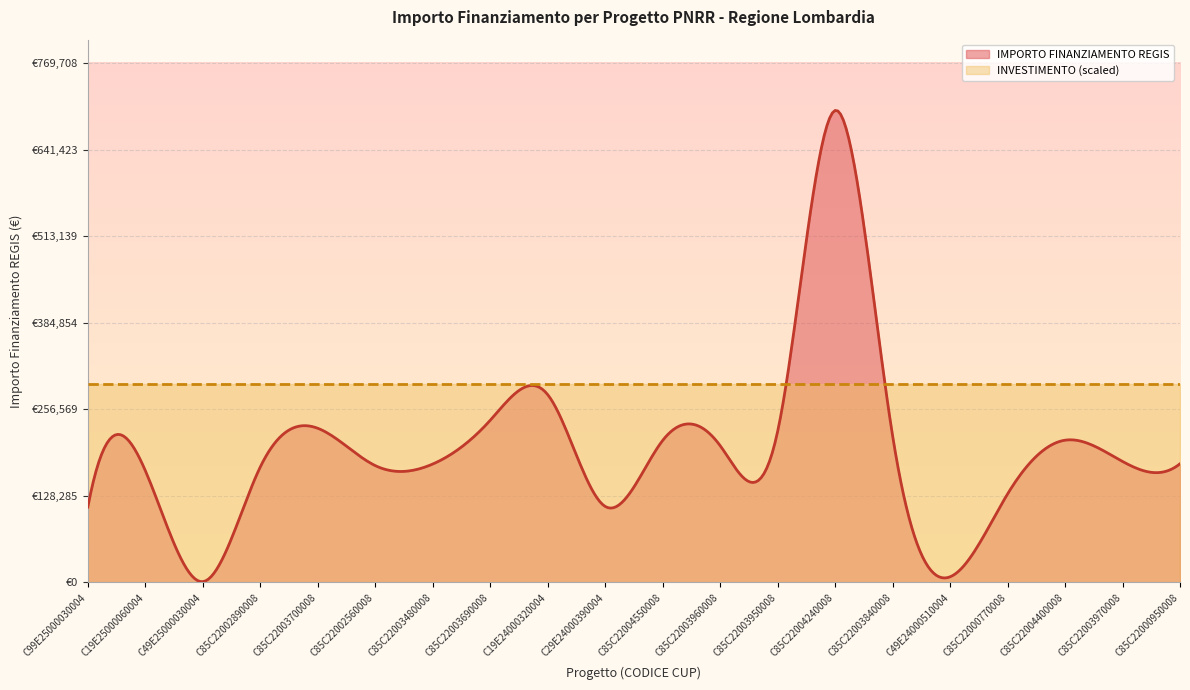

The INVESTIMENTO series shows 2.0 at C29E24000390004. True or false?

False